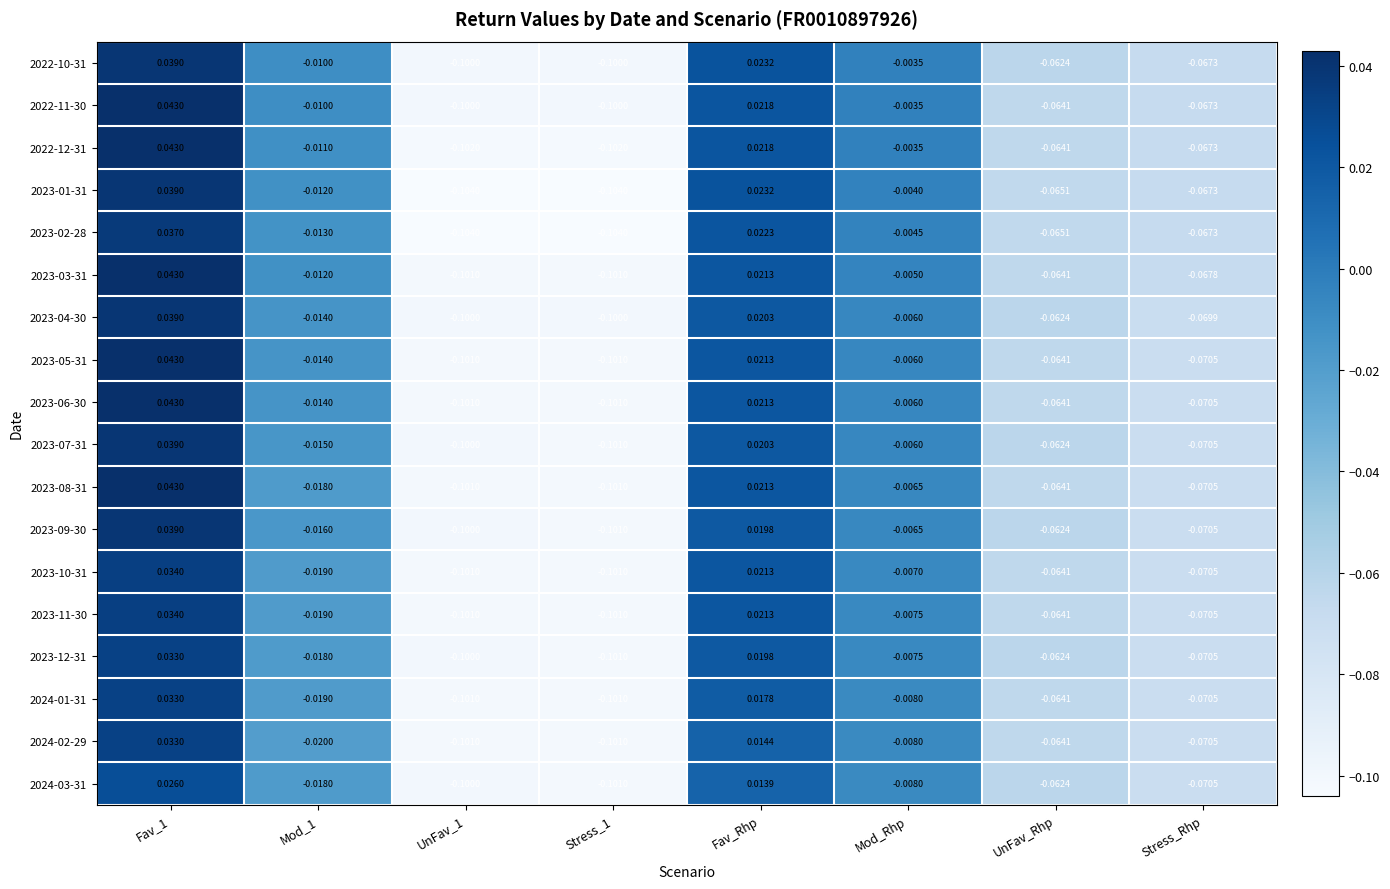

Where is 2023-06-30 nearest to the value 0?

Mod_Rhp